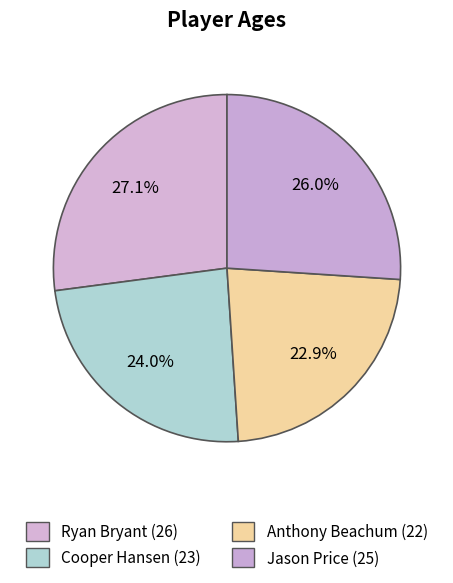

To the nearest percent, what is the combined percentage of Anthony Beachum and Ryan Bryant?

50%